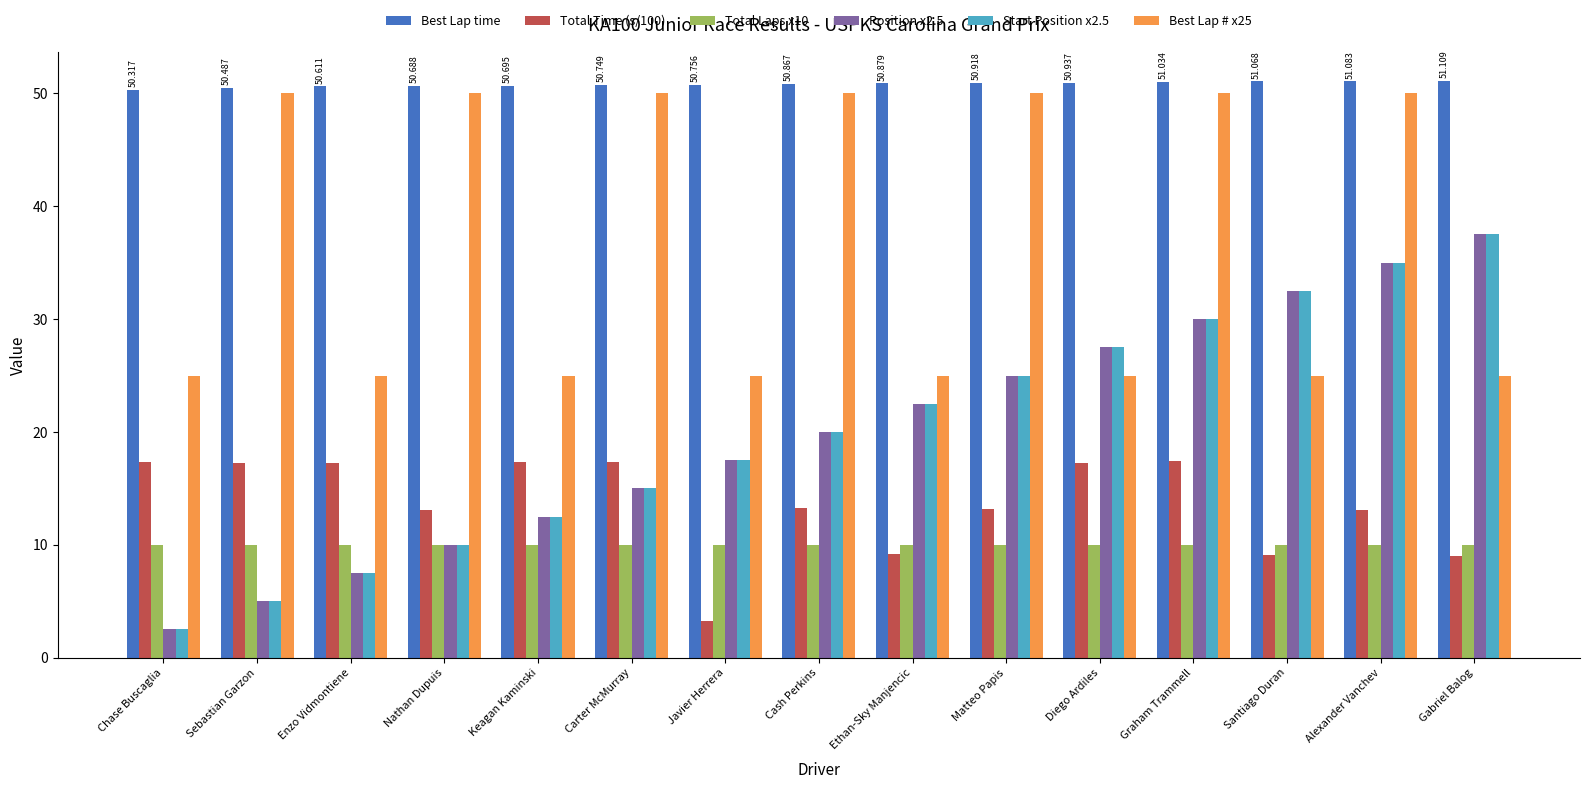

Is the value of Total Laps x10 at Cash Perkins greater than the value of Start Position x2.5 at Graham Trammell?

No